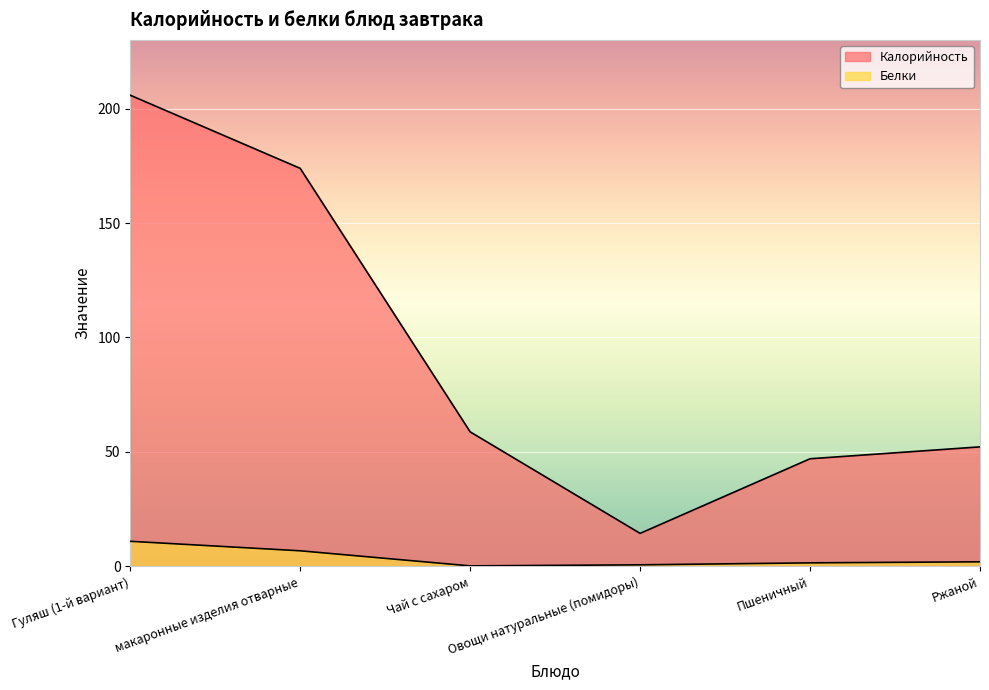

At which label does Калорийность first exceed 58?

Гуляш (1-й вариант)